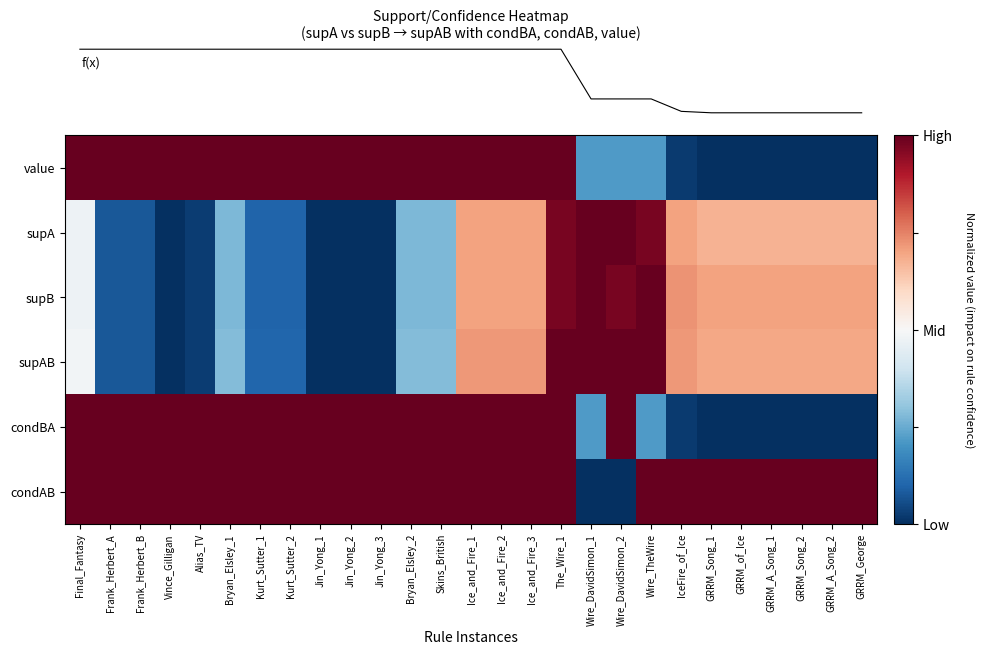

What is the spread (max minus min) of values at Vince_Gilligan?

2.0